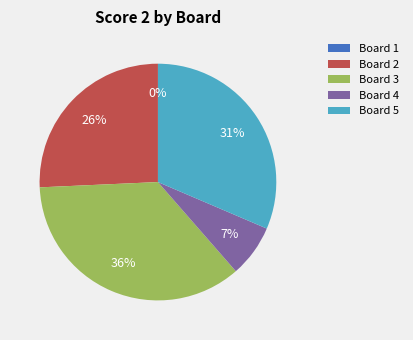

To the nearest percent, what is the difference between the Board 2 and Board 1 slice percentages?

26%